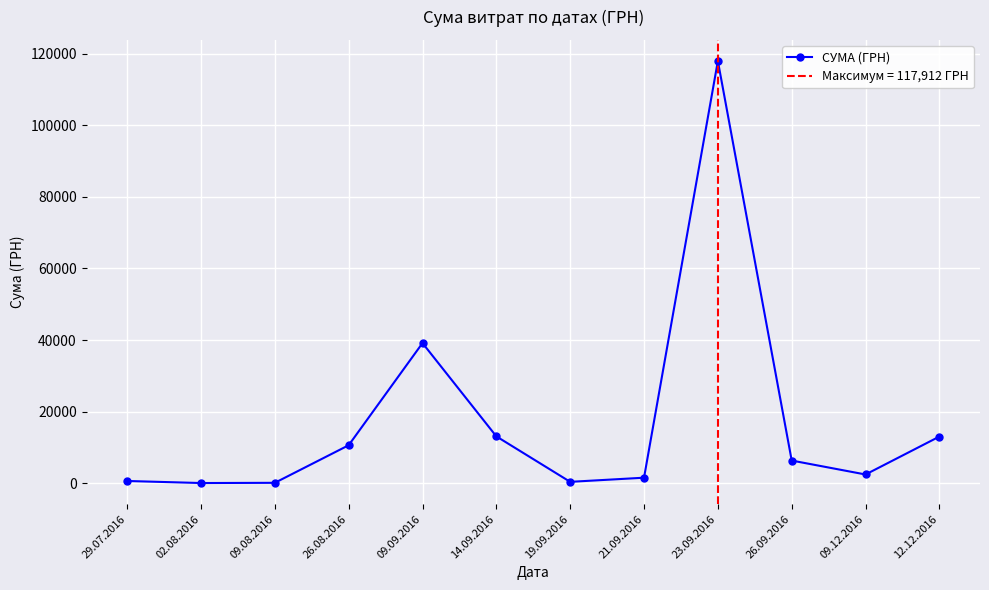

Which label corresponds to the smallest value in the chart?

02.08.2016